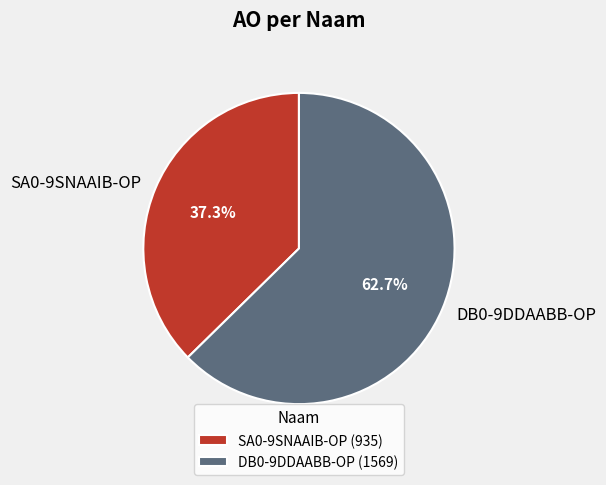

How many slices are in this pie chart?

2